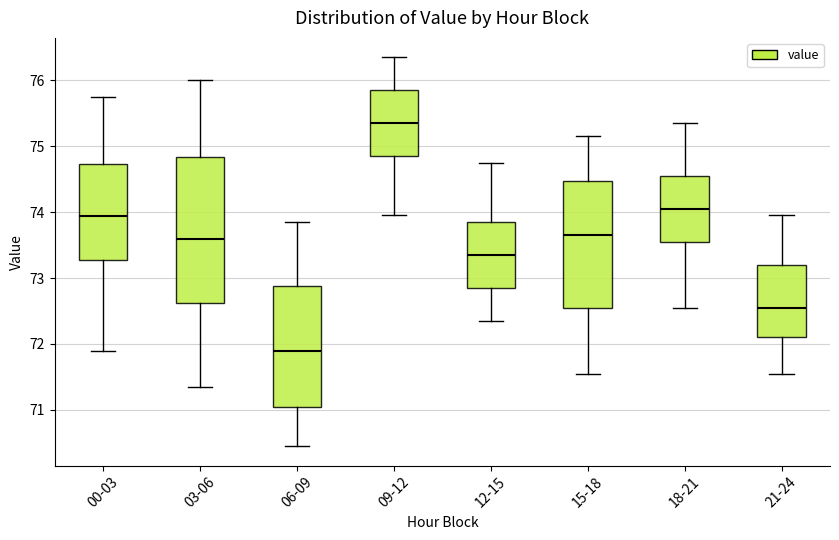

Where does the lower whisker of the box for 00-03 end on the y-axis? The values are not printed on the chart, so give them approximately, as read against the axis.

71.9